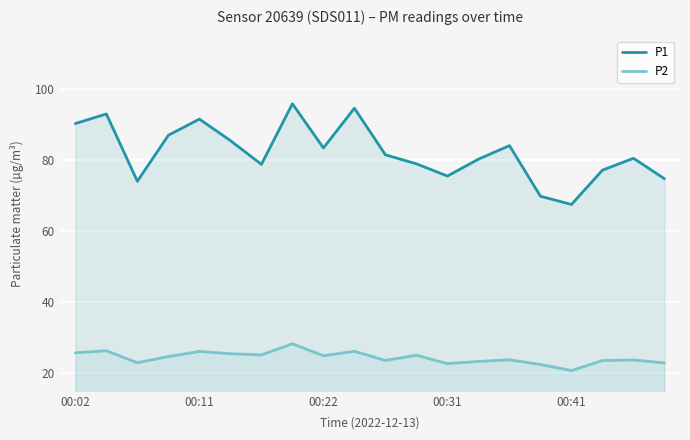

What is the sum of the P1 values at 17 and 10?

158.6